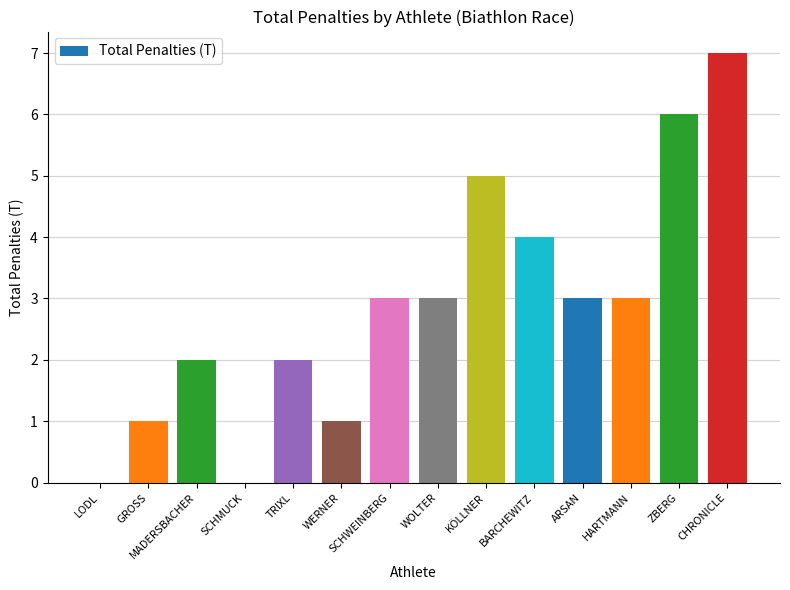

How many data points does each series have?

14